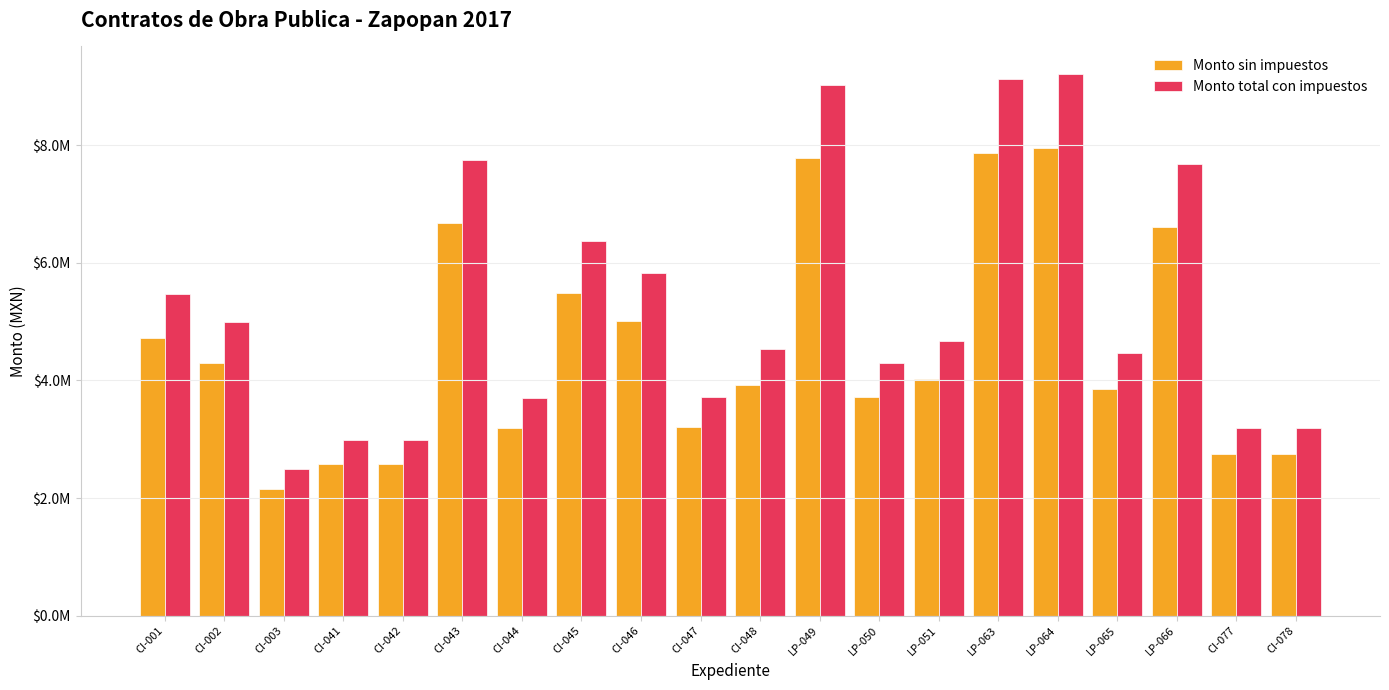

What are all the series names shown in the legend?

Monto sin impuestos, Monto total con impuestos